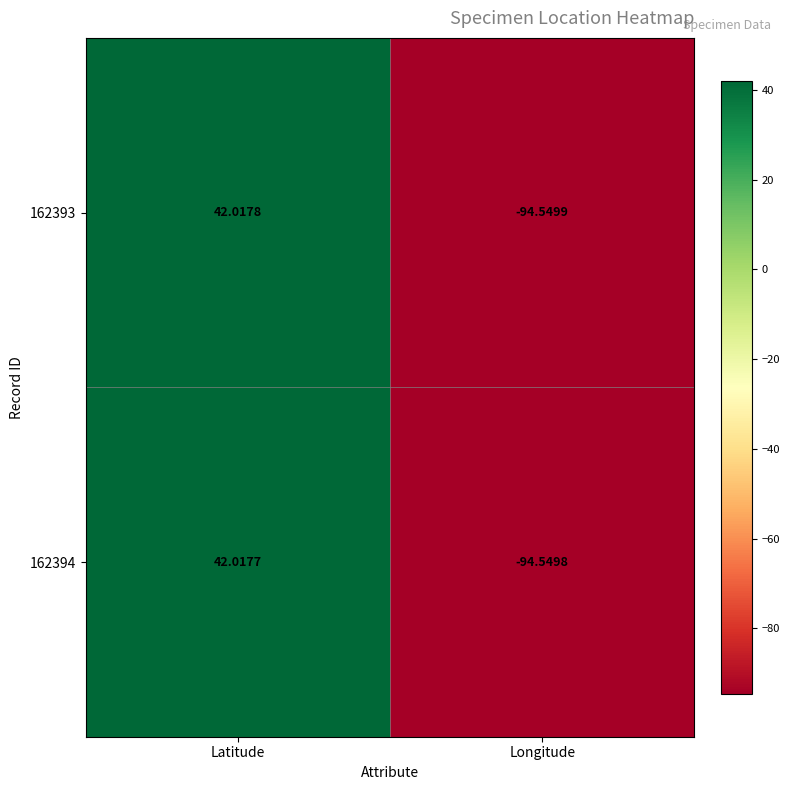

Where does the 162394 series first go above 42?

Latitude